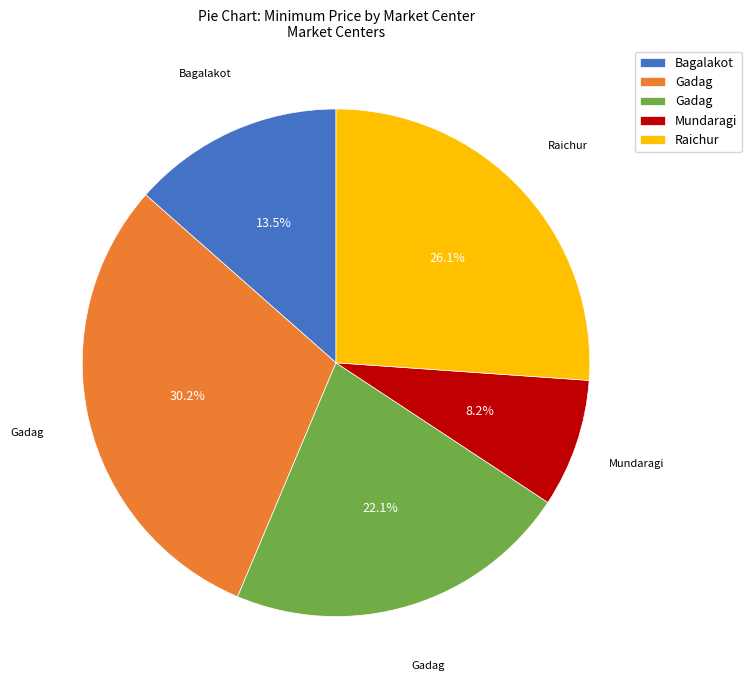

Count the number of slices in the pie.

5